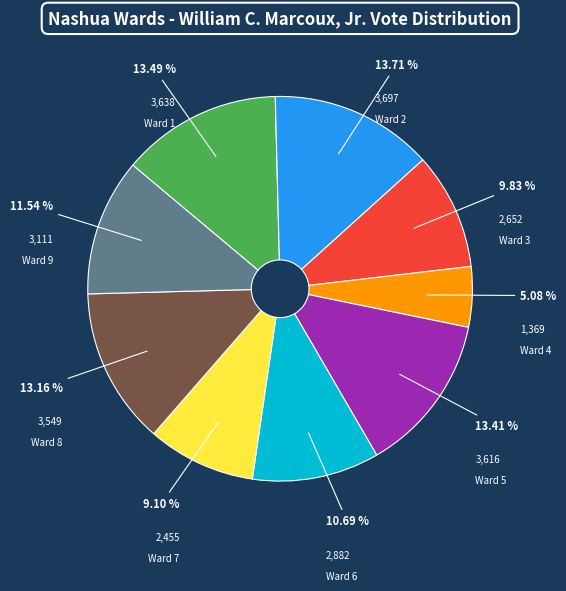

To the nearest percent, what percentage of the pie is Ward 4?

5%